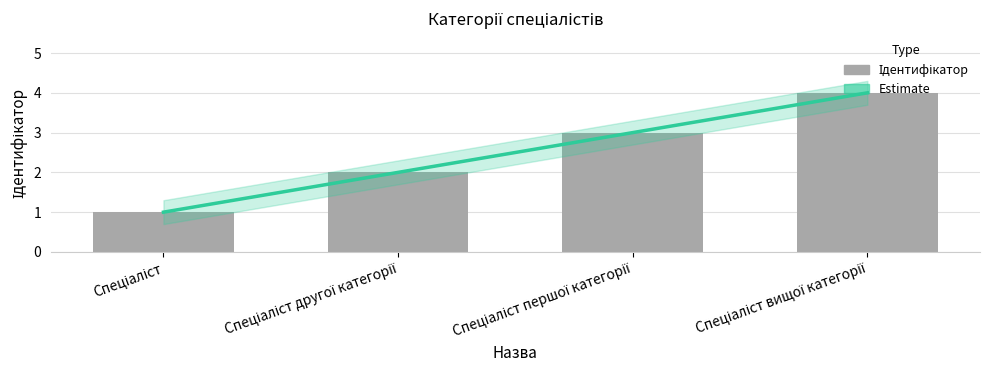

How many distinct data groups are displayed?

2